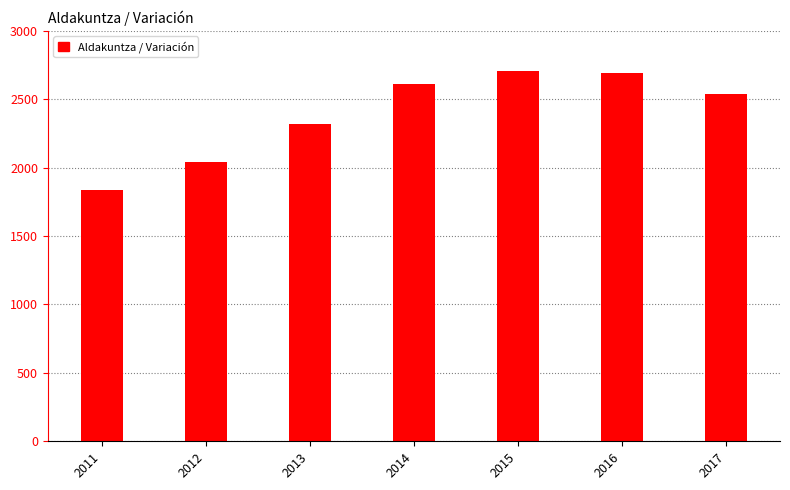

Reading left to right, extract all data points from this chart.

1838	2041	2320	2614	2709	2695	2539